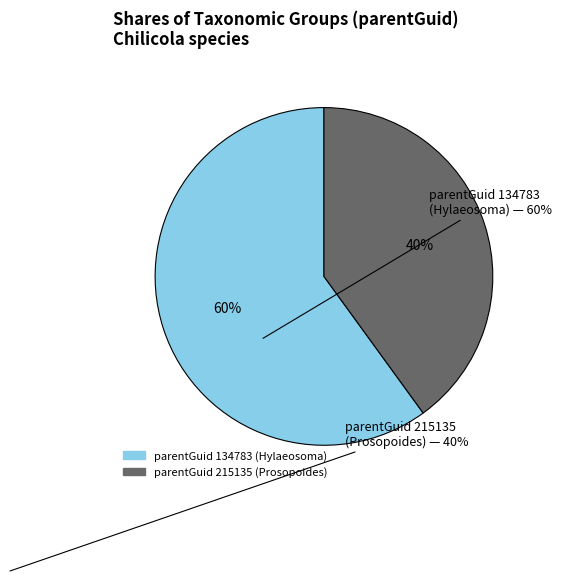

To the nearest percent, what is the average slice percentage?

50%